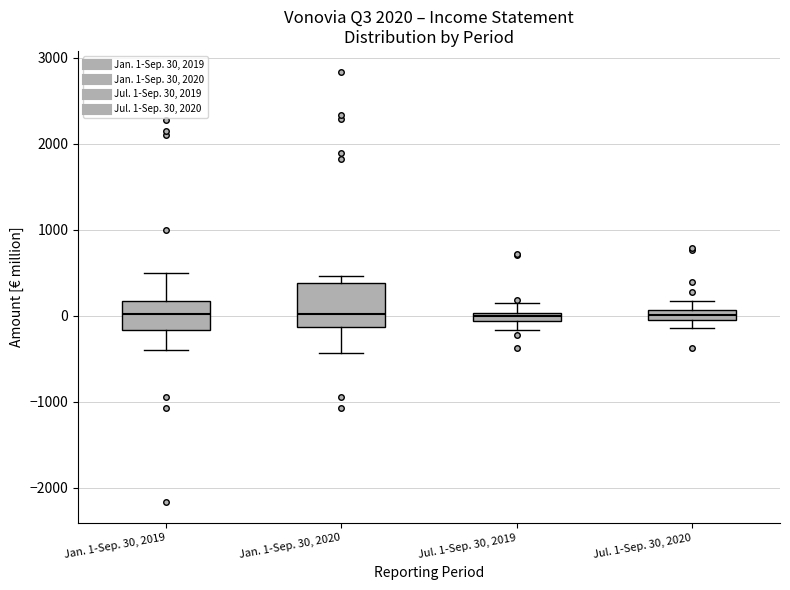

Where is the lower edge of the box for Jan. 1-Sep. 30, 2020 on the y-axis? The values are not printed on the chart, so give them approximately, as read against the axis.

-100